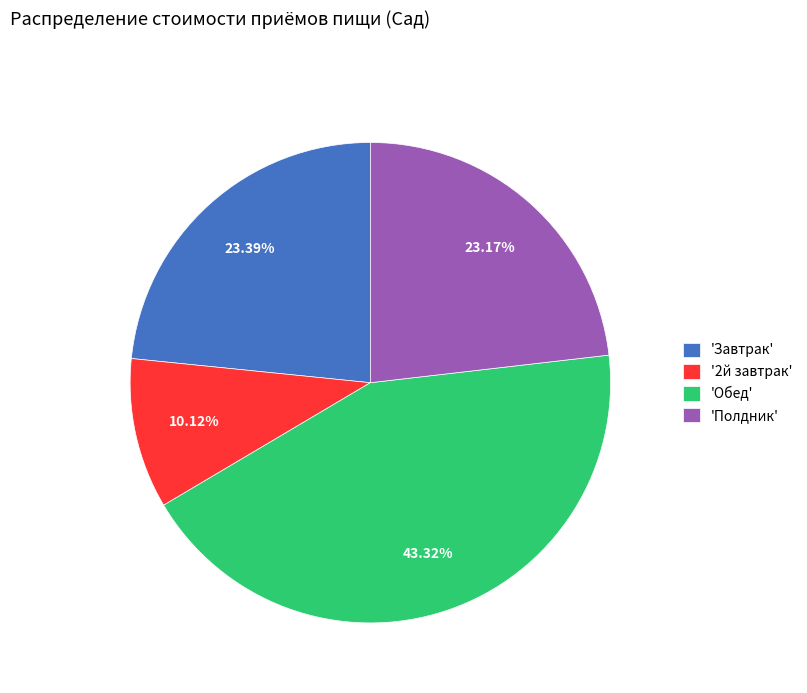

Which slice is the largest?

'Обед'